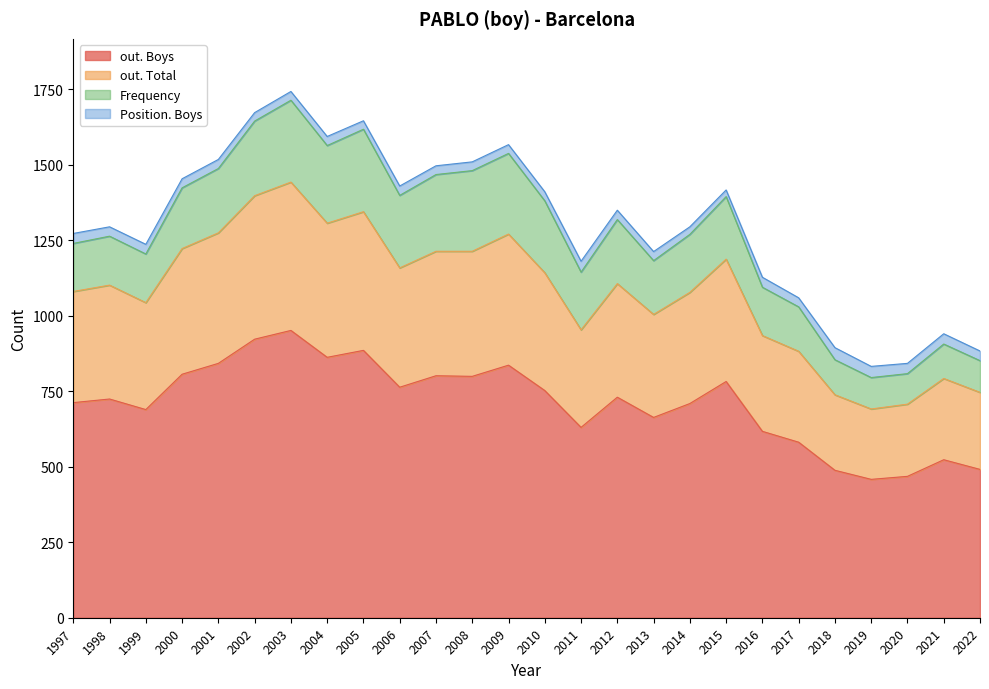

Reading right to left, extract all data points from this chart.

out. Boys: 1997=712	1998=724	1999=689	2000=806	2001=842	2002=922	2003=951	2004=862	2005=885	2006=763	2007=801	2008=799	2009=836	2010=752	2011=630	2012=730	2013=663	2014=709	2015=782	2016=617	2017=581	2018=488	2019=458	2020=468	2021=523	2022=491
out. Total: 1997=368	1998=377	1999=354	2000=416	2001=432	2002=475	2003=491	2004=444	2005=459	2006=395	2007=412	2008=414	2009=434	2010=390	2011=323	2012=376	2013=341	2014=368	2015=405	2016=317	2017=301	2018=250	2019=233	2020=239	2021=269	2022=255
Frequency: 1997=159	1998=162	1999=161	2000=201	2001=213	2002=247	2003=271	2004=257	2005=273	2006=240	2007=254	2008=267	2009=267	2010=238	2011=191	2012=212	2013=178	2014=192	2015=207	2016=160	2017=147	2018=116	2019=104	2020=101	2021=114	2022=105
Position. Boys: 1997=33	1998=31	1999=32	2000=30	2001=30	2002=28	2003=29	2004=30	2005=28	2006=31	2007=29	2008=29	2009=29	2010=30	2011=36	2012=31	2013=30	2014=25	2015=22	2016=33	2017=30	2018=40	2019=37	2020=34	2021=34	2022=32